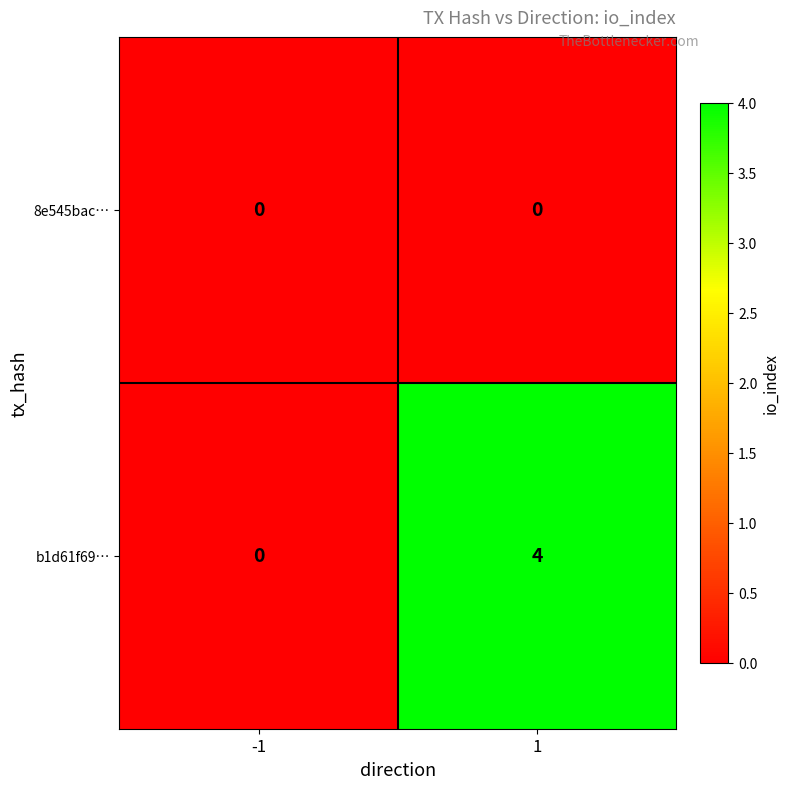

What is the maximum value shown in the chart?

4